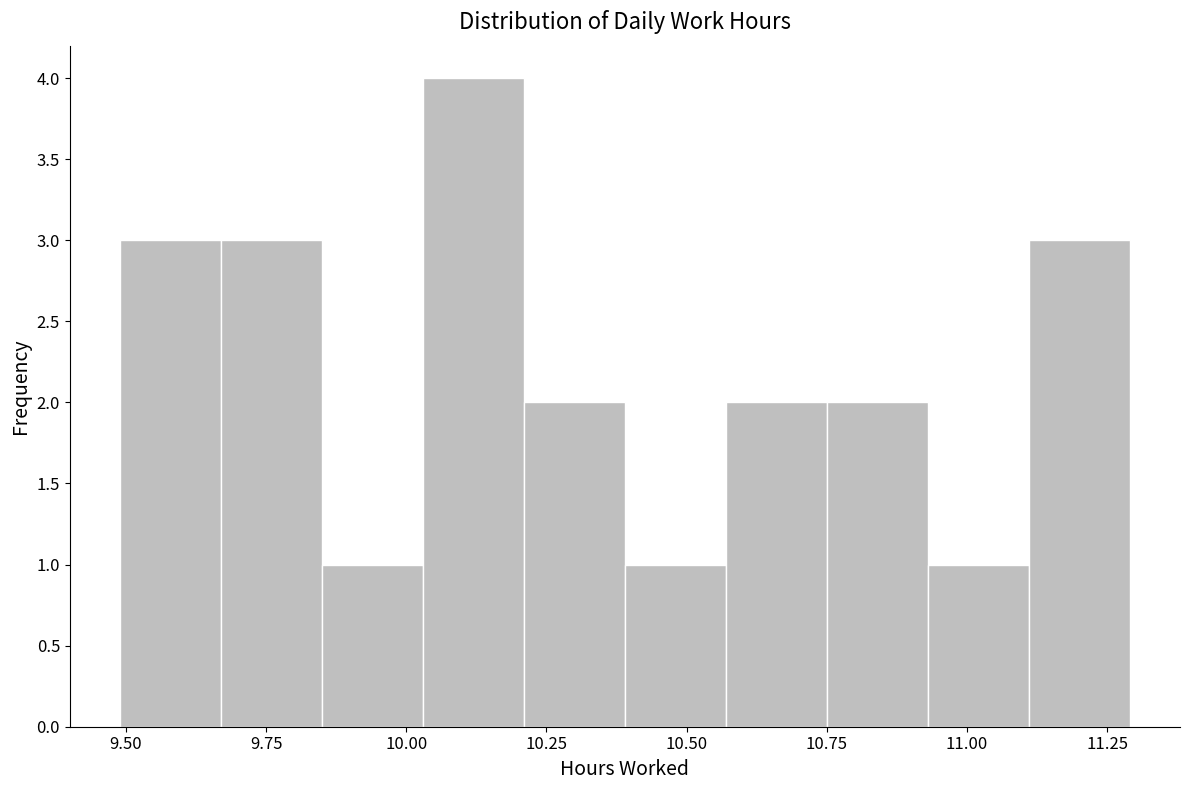

Read against the x-axis, roughly where is the centre of the tallest bar?

10.10